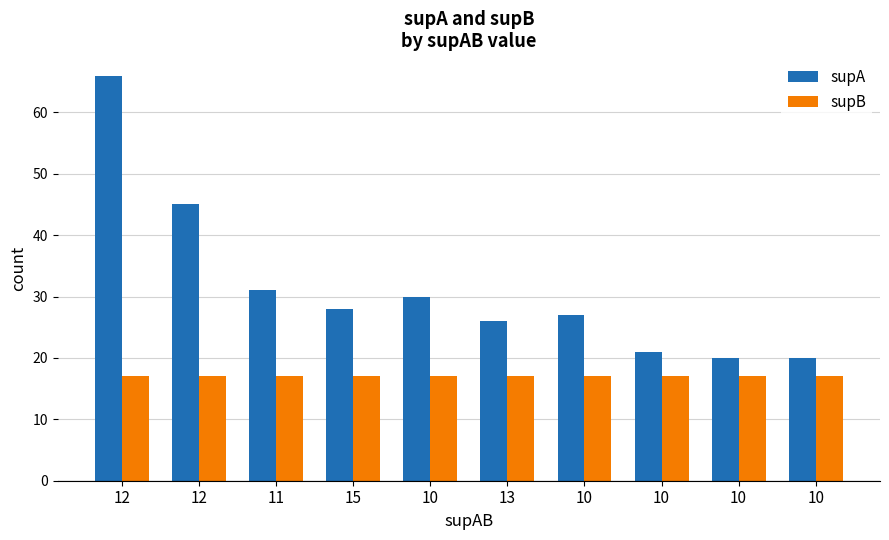

How many categories are shown in the chart?

10